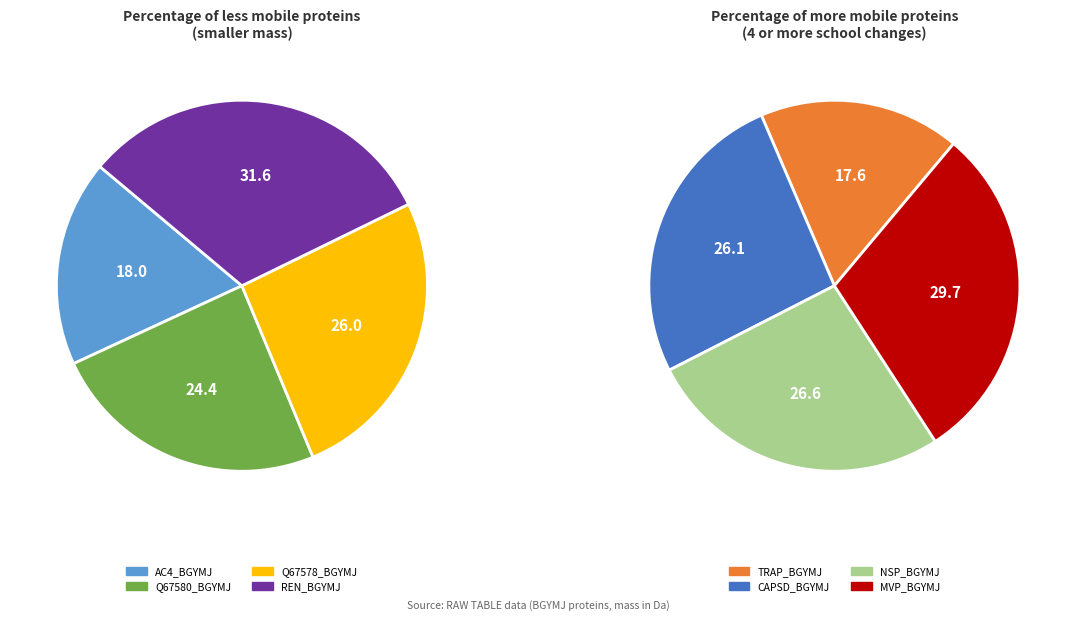

How many slices are in this pie chart?

8